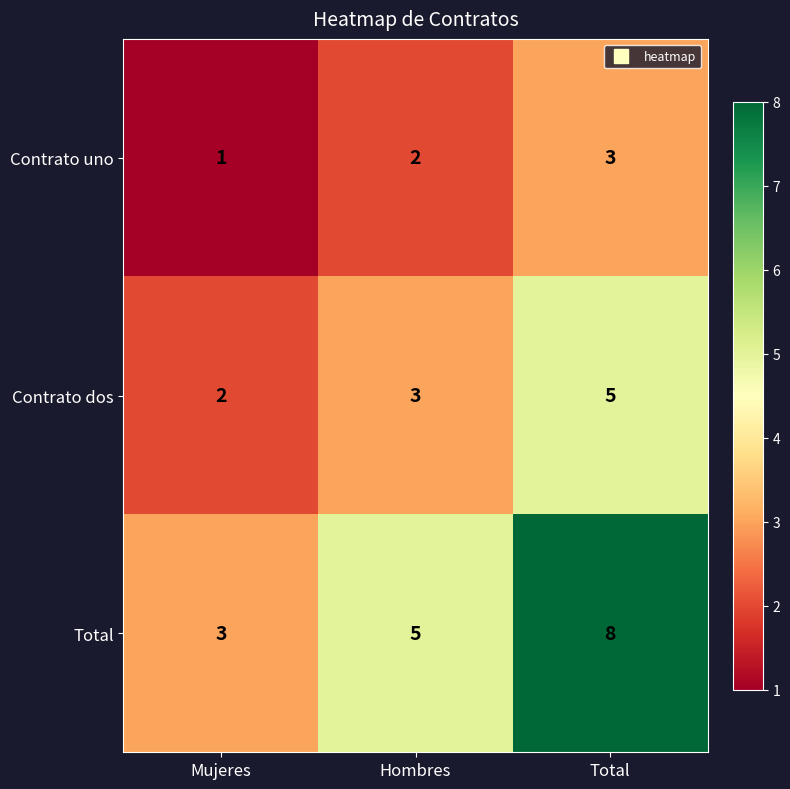

What is the sum of the Total values at Hombres and Total?

13